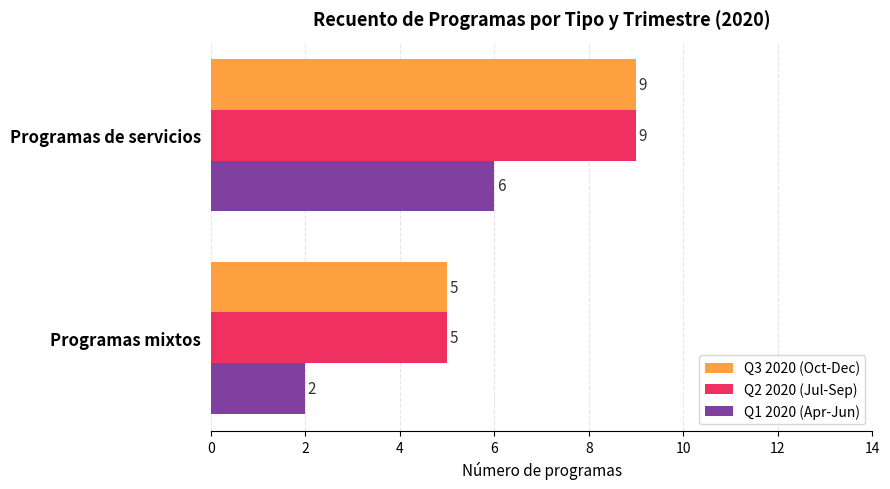

Which category has the highest value in the Q2 2020 (Jul-Sep) series?

Programas de servicios